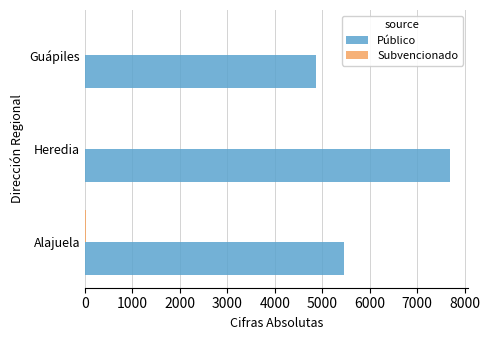

What is the greatest value displayed?

7697